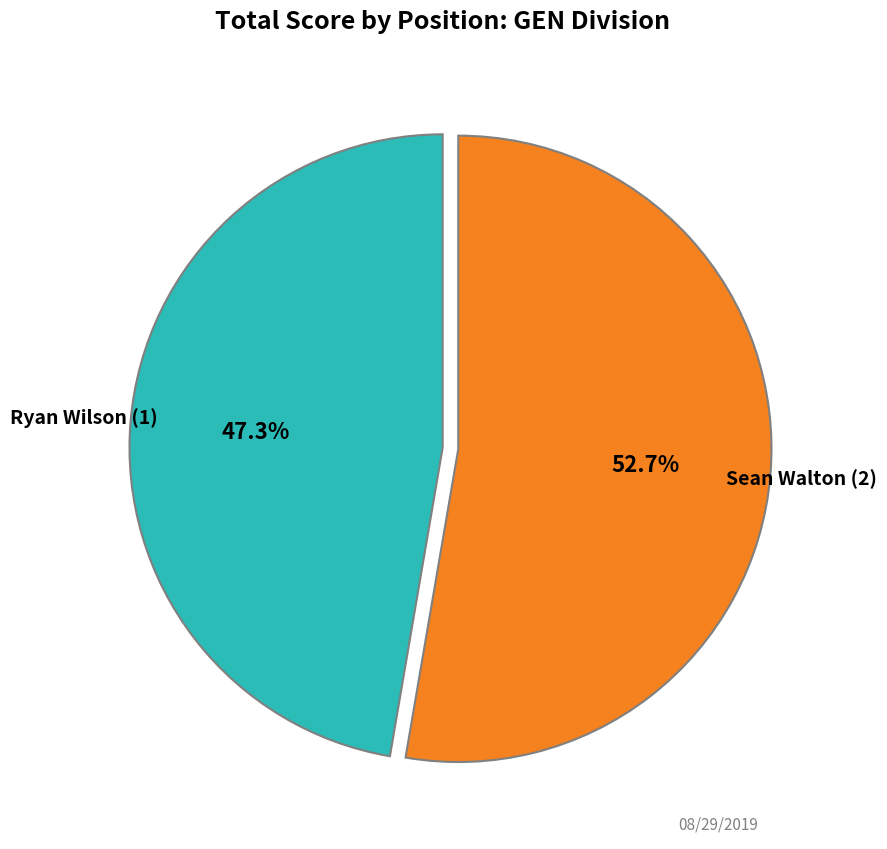

To the nearest percent, what is the average slice percentage?

50%